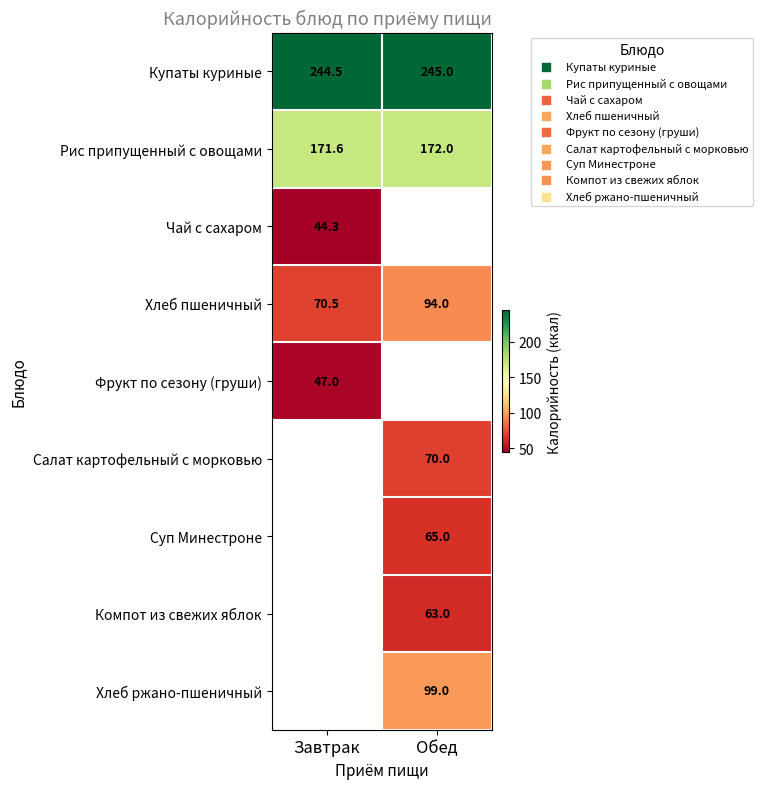

True or false: Суп Минестроне has a value of 91.6 at Обед.

False